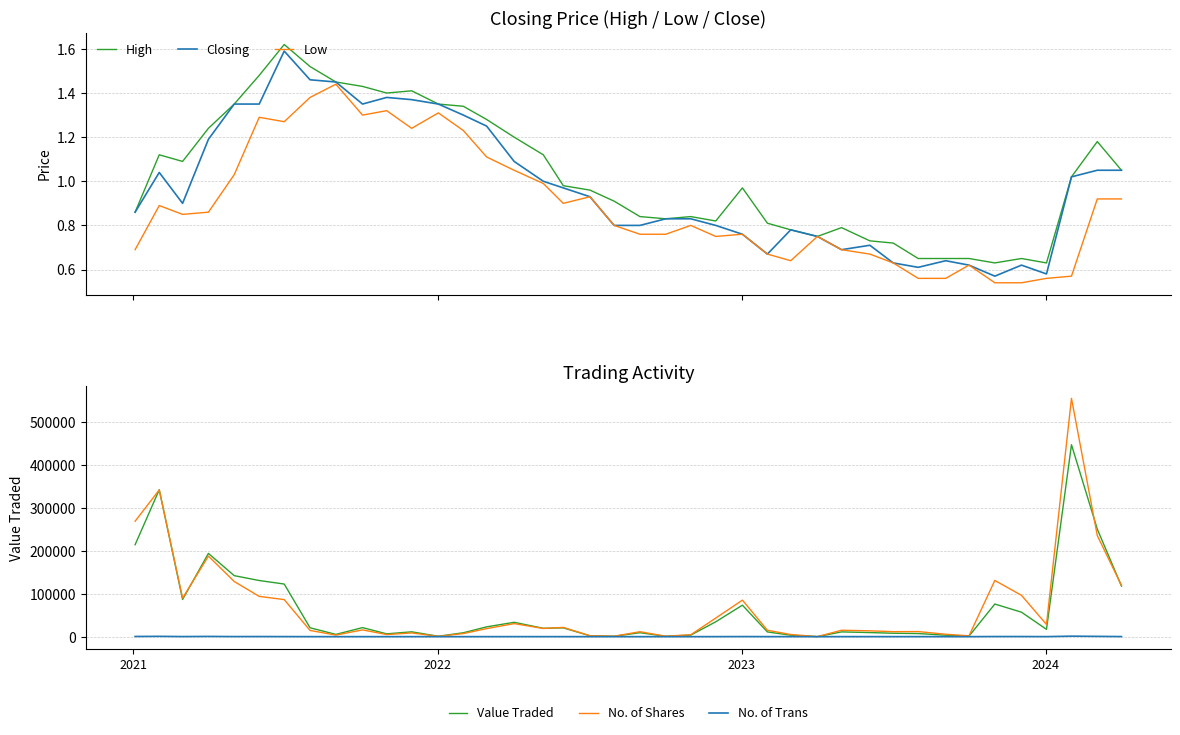

Which series has the largest total across all categories?

No. of Shares